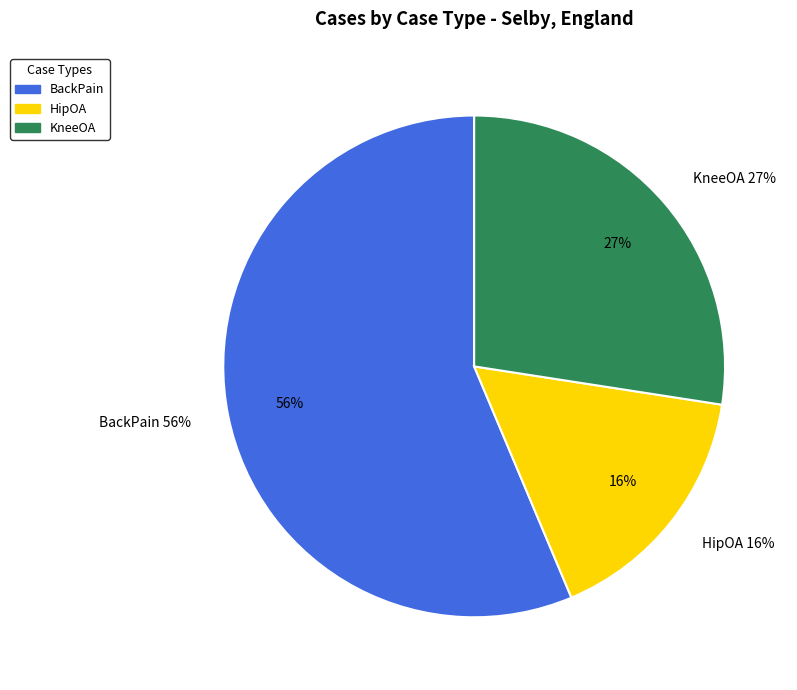

To the nearest percent, what percentage of the pie is HipOA?

16%